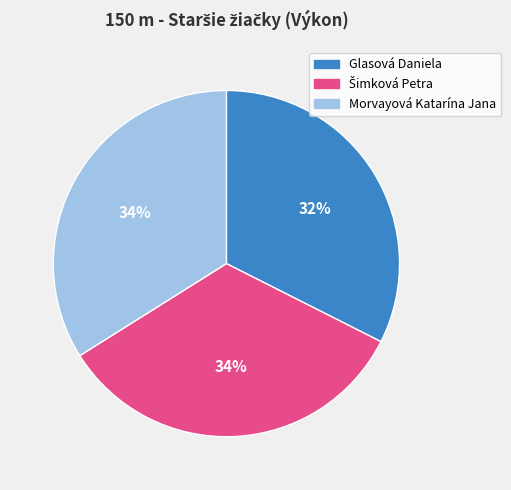

To the nearest percent, what portion does Morvayová Katarína Jana represent?

34%